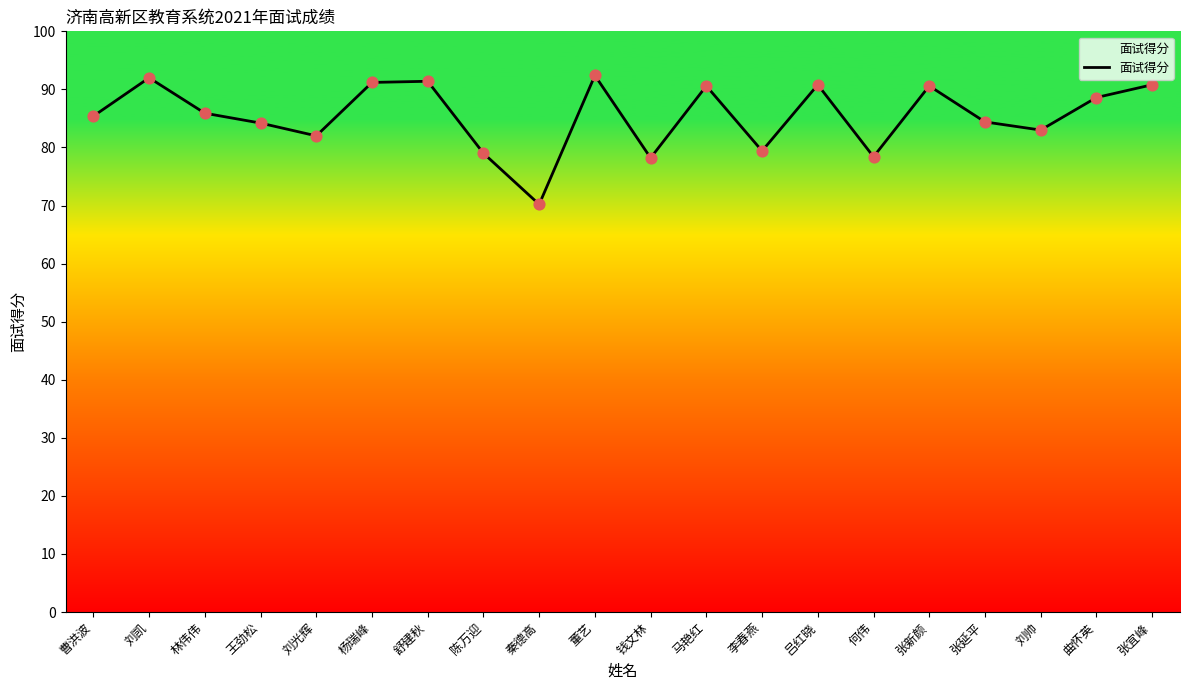

Approximately how many times larger is the value at 舒建秋 compared to 林伟伟?

1.1